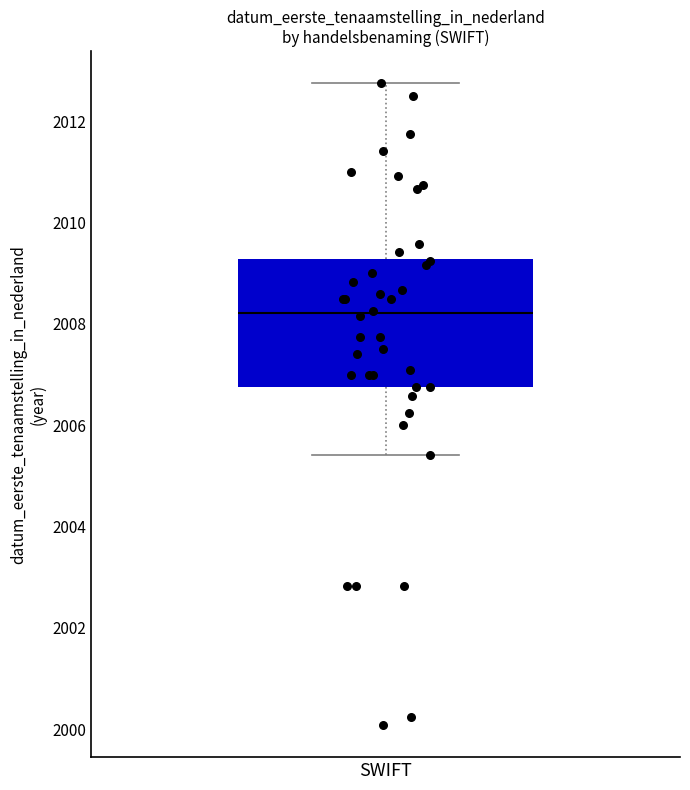

Where is the upper edge of the box for SWIFT on the y-axis? The values are not printed on the chart, so give them approximately, as read against the axis.

2009.2